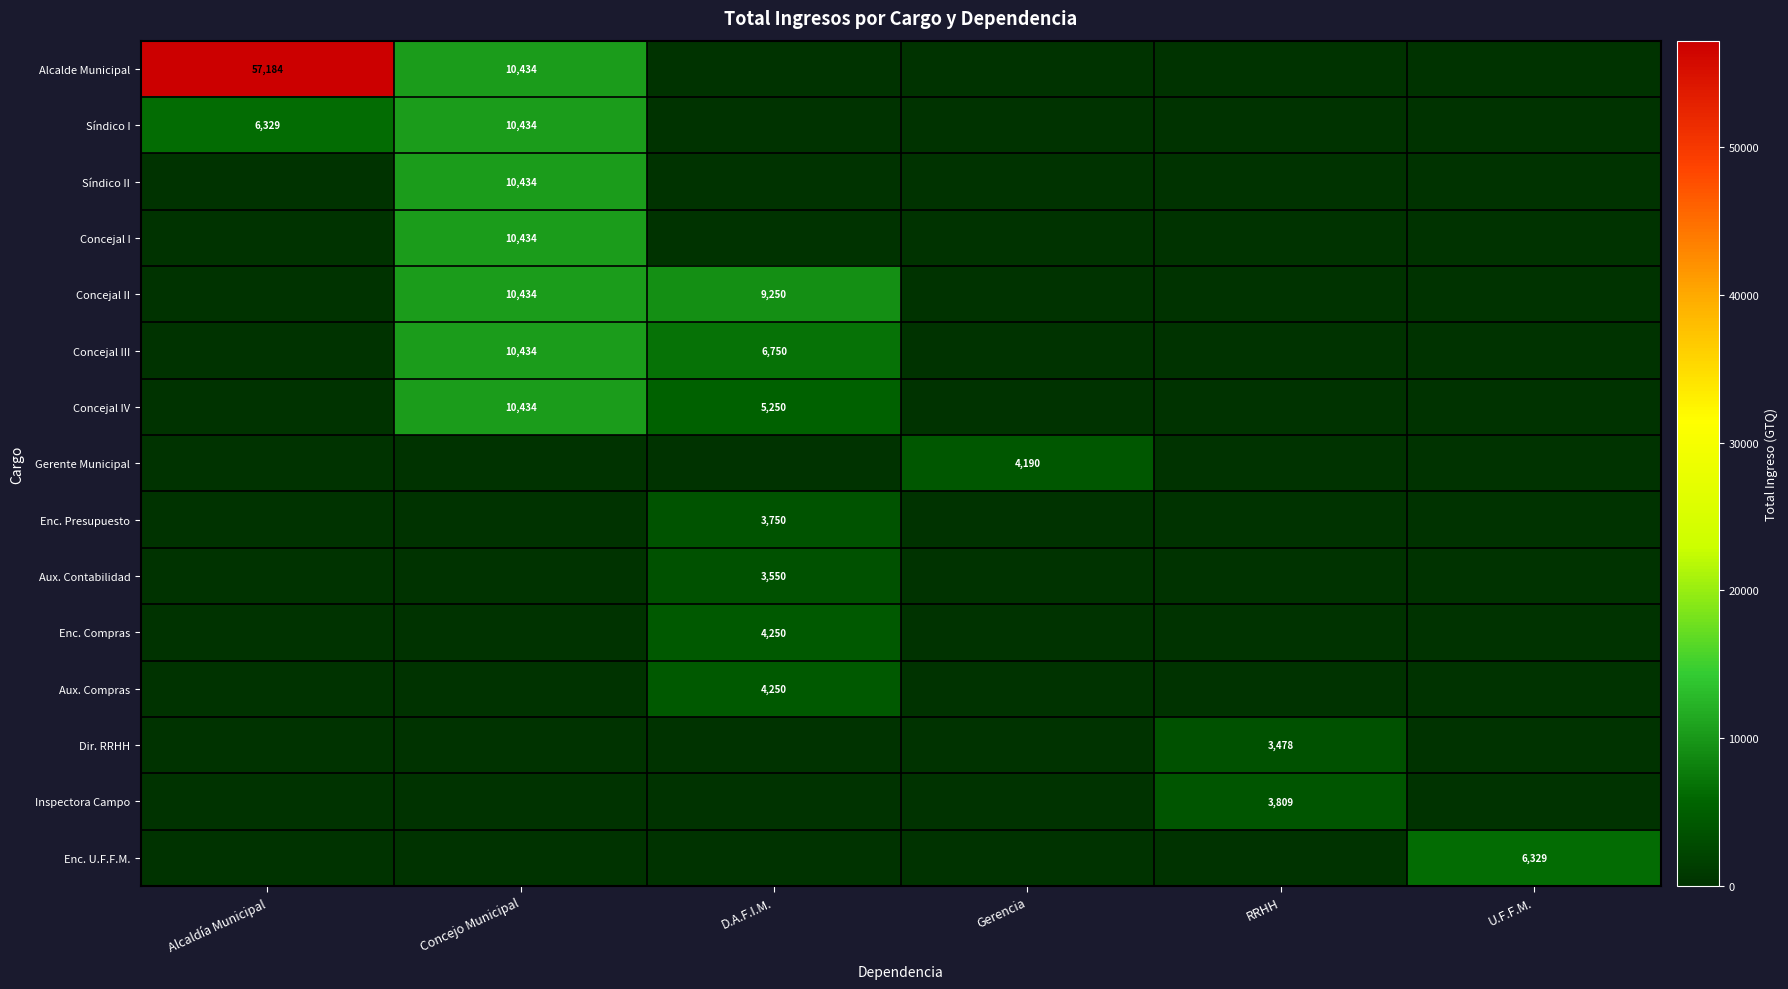

What is the difference between the highest and lowest values at Alcaldía Municipal?

57184.0